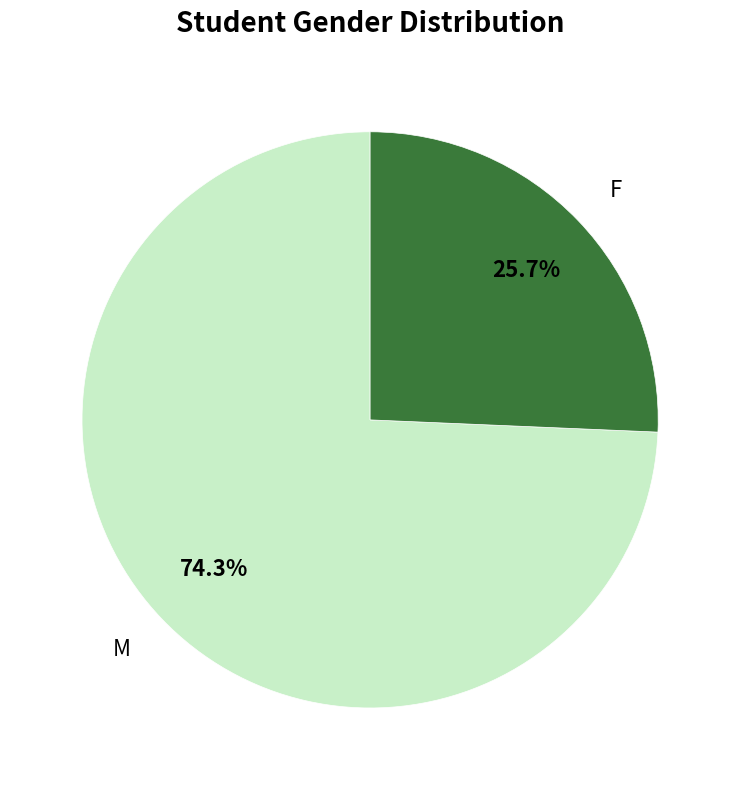

Count the number of slices in the pie.

2